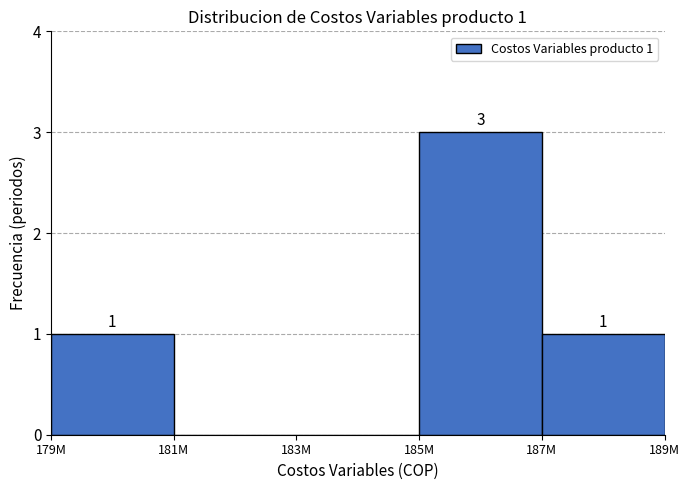

Reading left to right, list all the values displayed in this chart.

179M=1	181M=0	183M=0	185M=3	187M=1